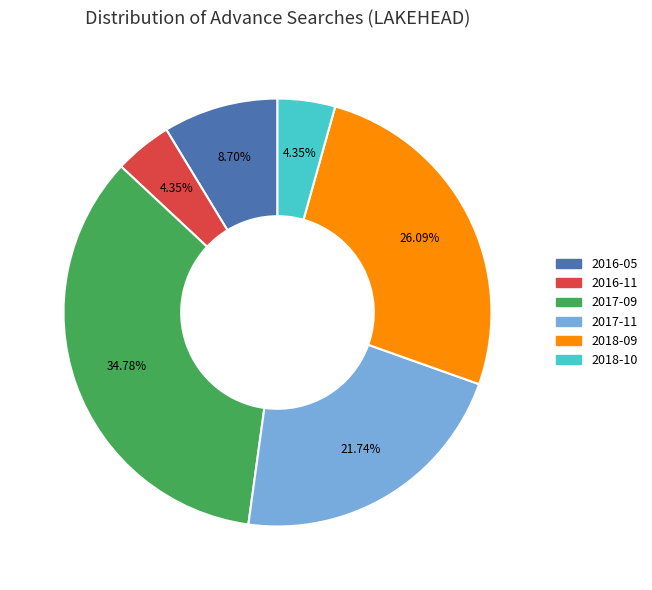

Is there a majority slice in this chart?

No